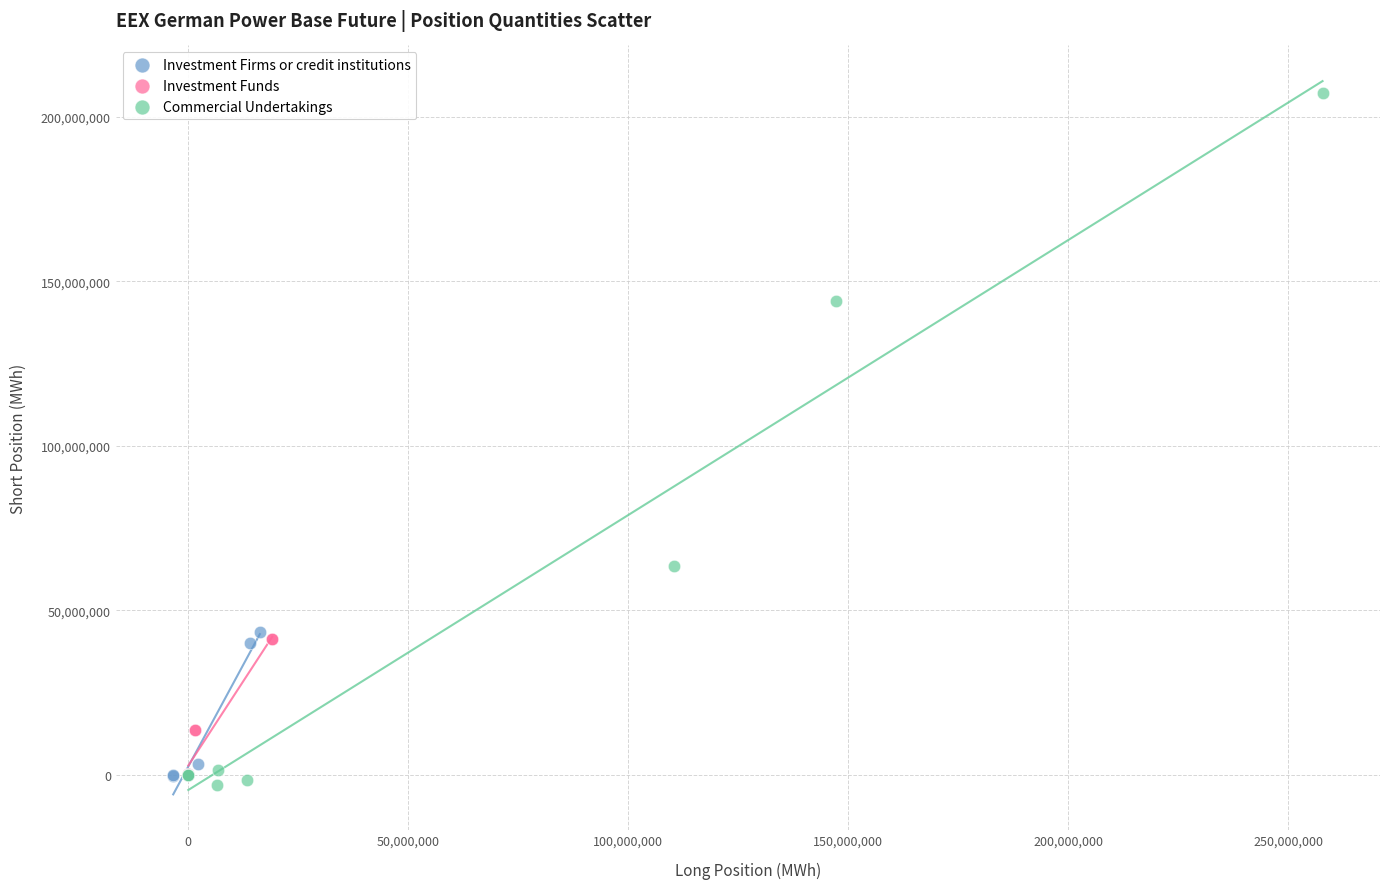

Which series contains the highest Y value?

Commercial Undertakings